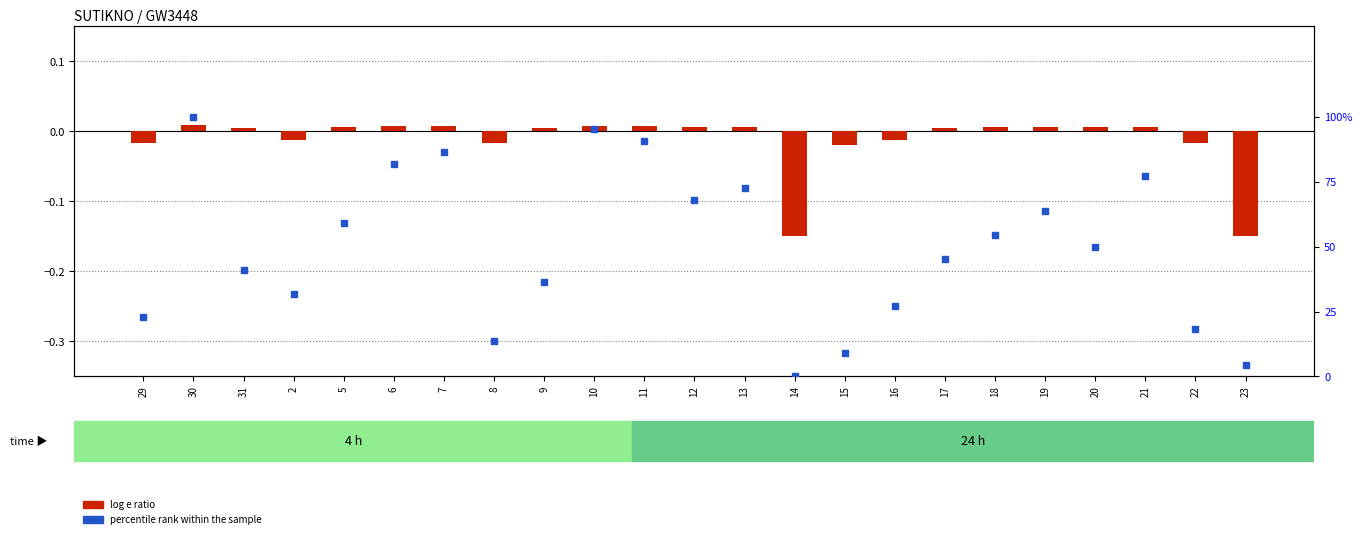

What is the total value across all series at 2?

31.8